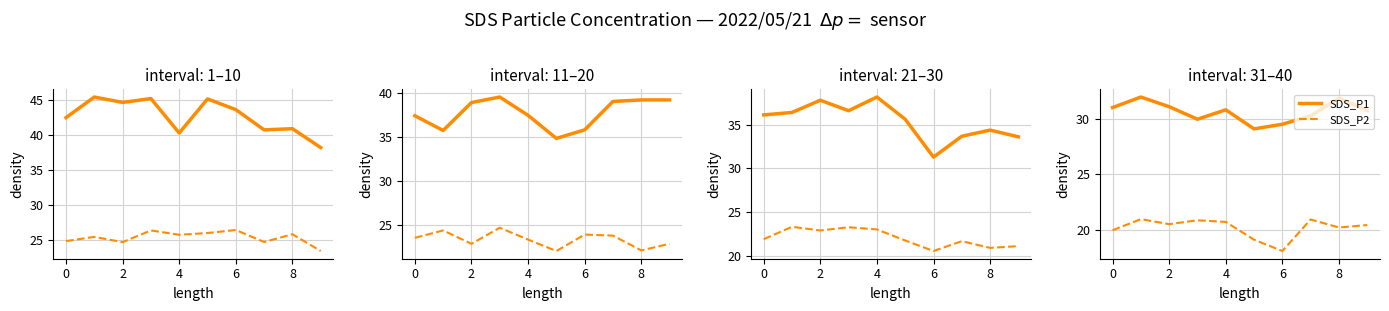

Which series has the largest total across all categories?

SDS_P1